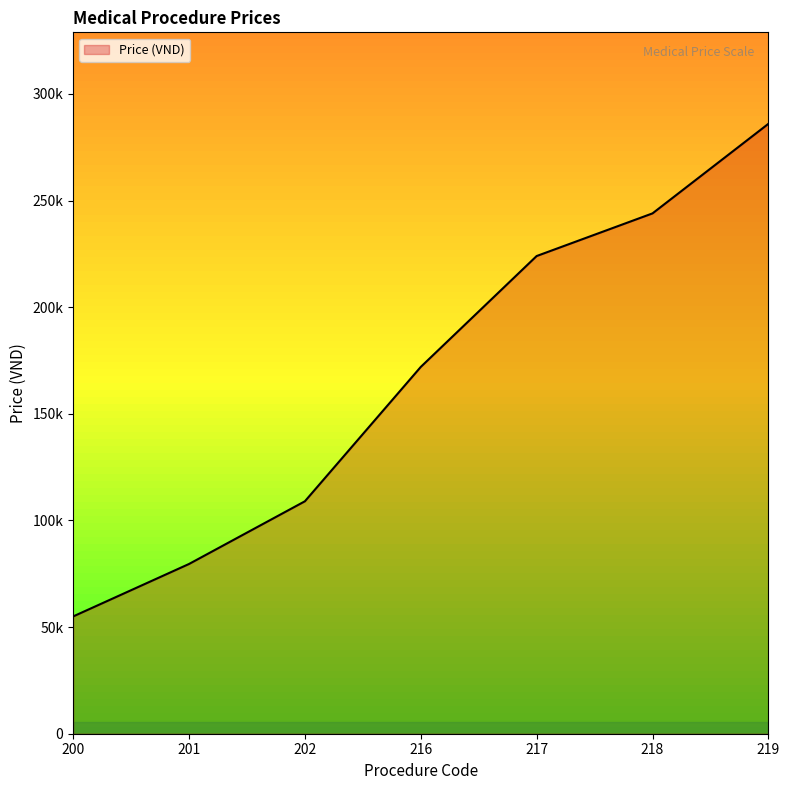

At which label does the data first exceed 172000?

217